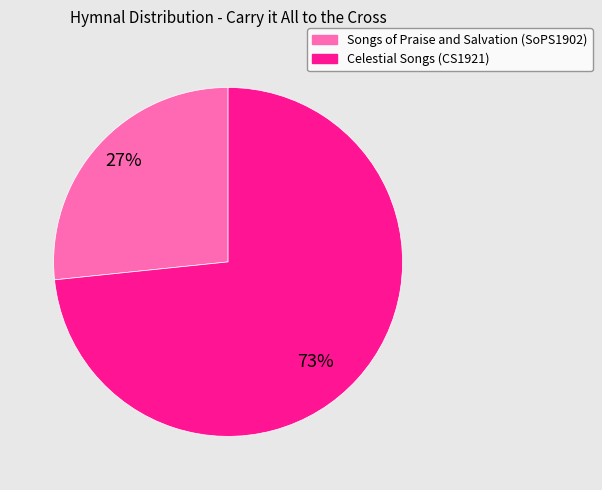

To the nearest percent, what is the average slice percentage?

50%